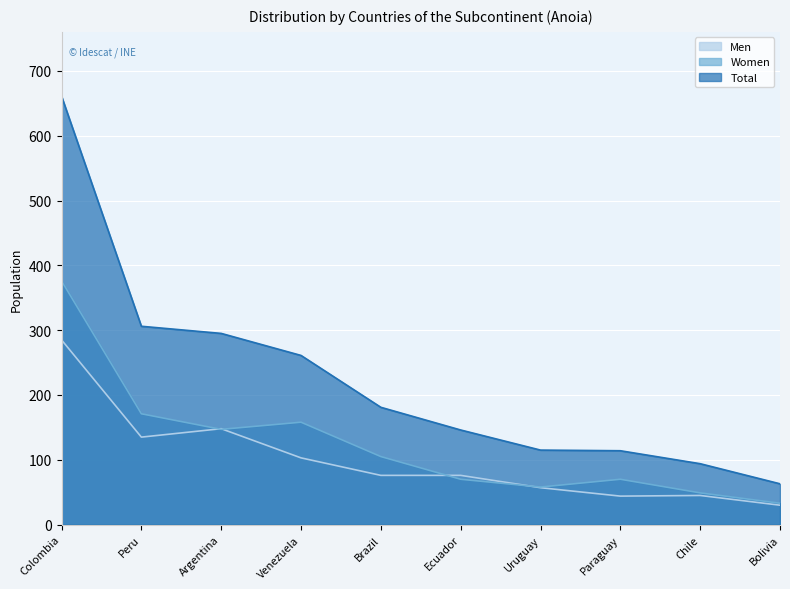

Which series has the largest total across all categories?

Total